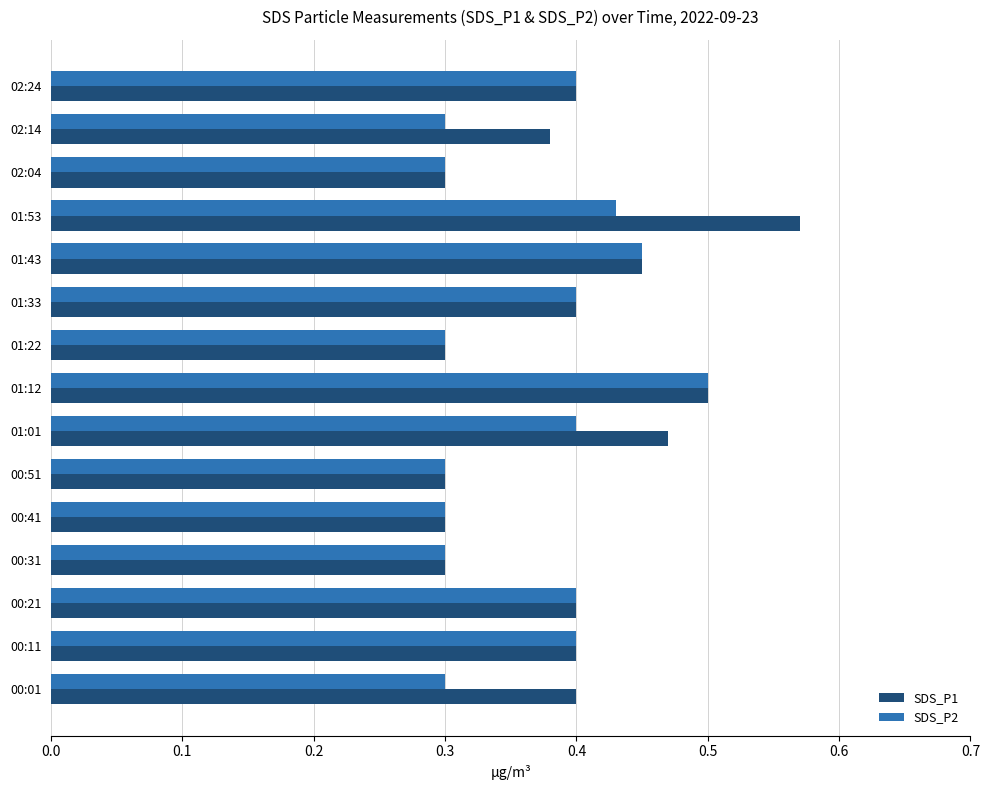

Is it true that SDS_P2 equals 0.5 at 01:12?

True